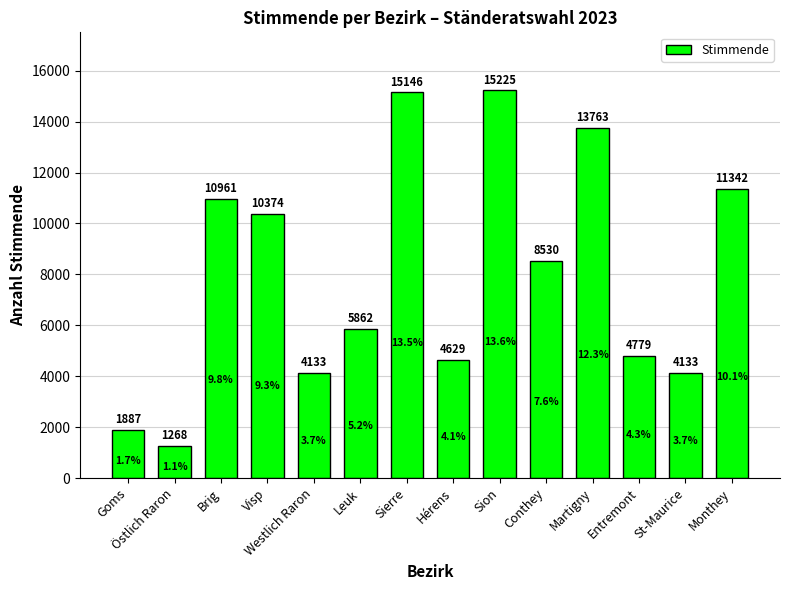

At which label is the value closest to 8246?

Conthey